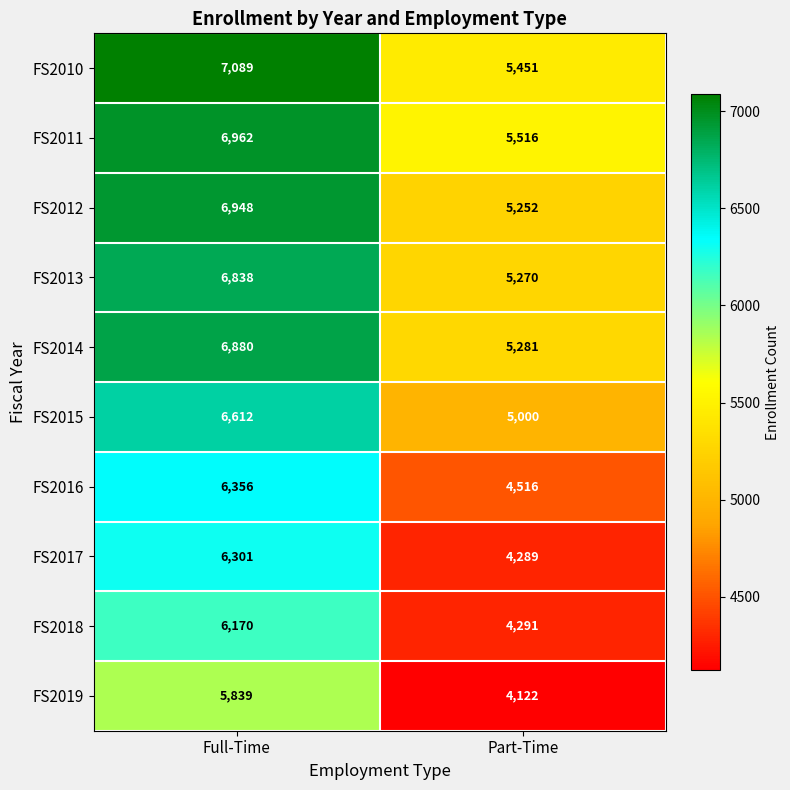

The FS2010 series shows 10837 at Full-Time. True or false?

False